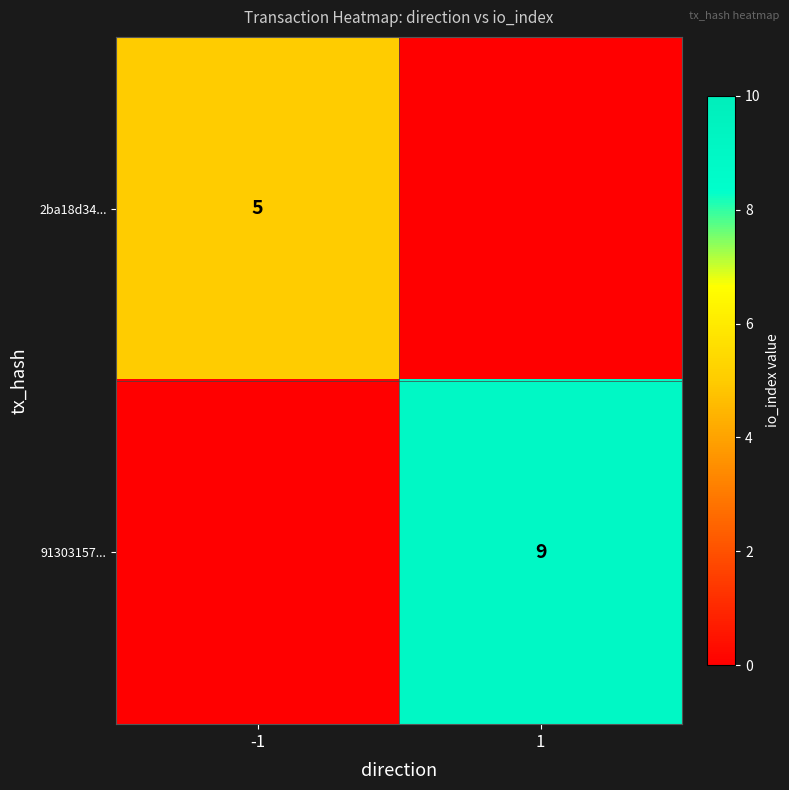

The value of 91303157... at 1 is 9. True or false?

True